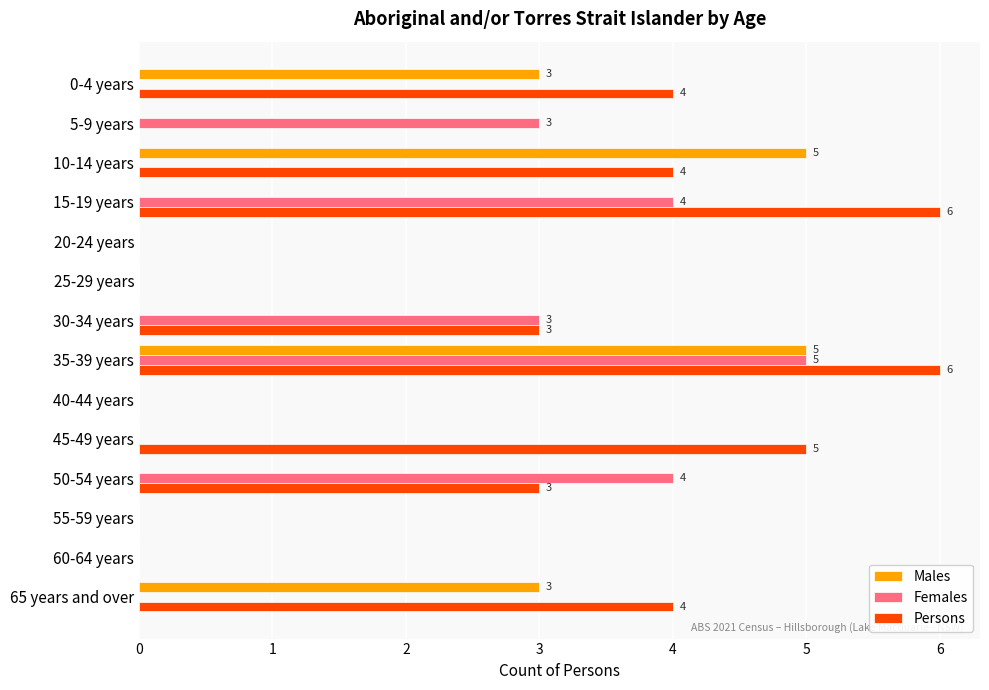

Which series has the largest total across all categories?

Persons